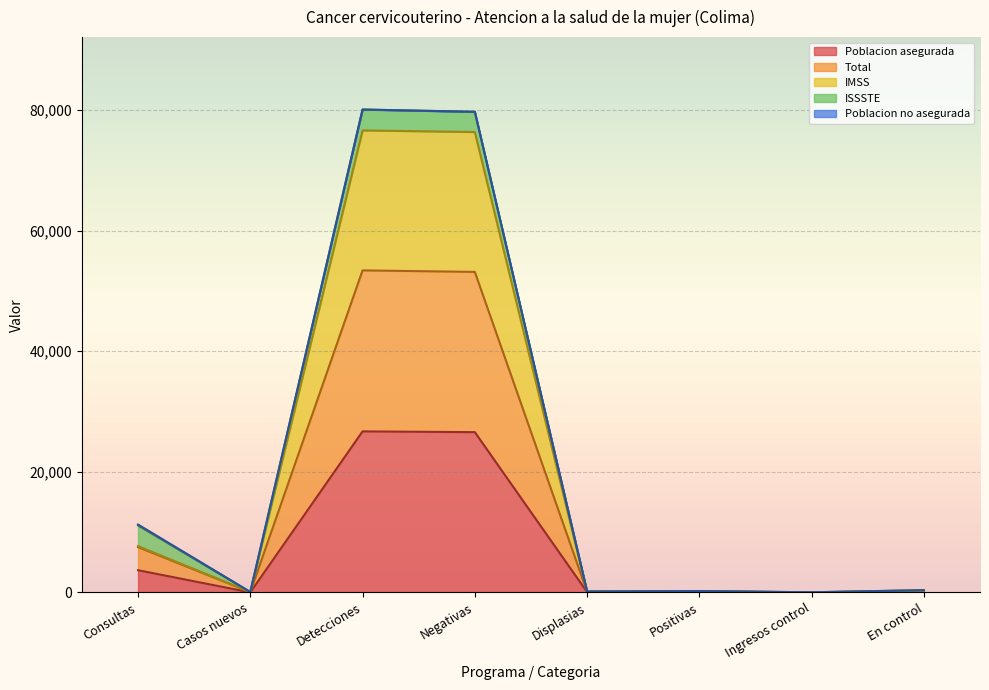

True or false: Poblacion asegurada has a value of 3679 at Consultas.

True